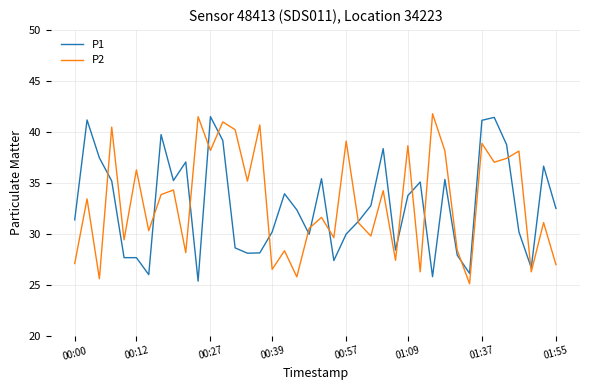

What is the minimum value shown in the chart?

25.1